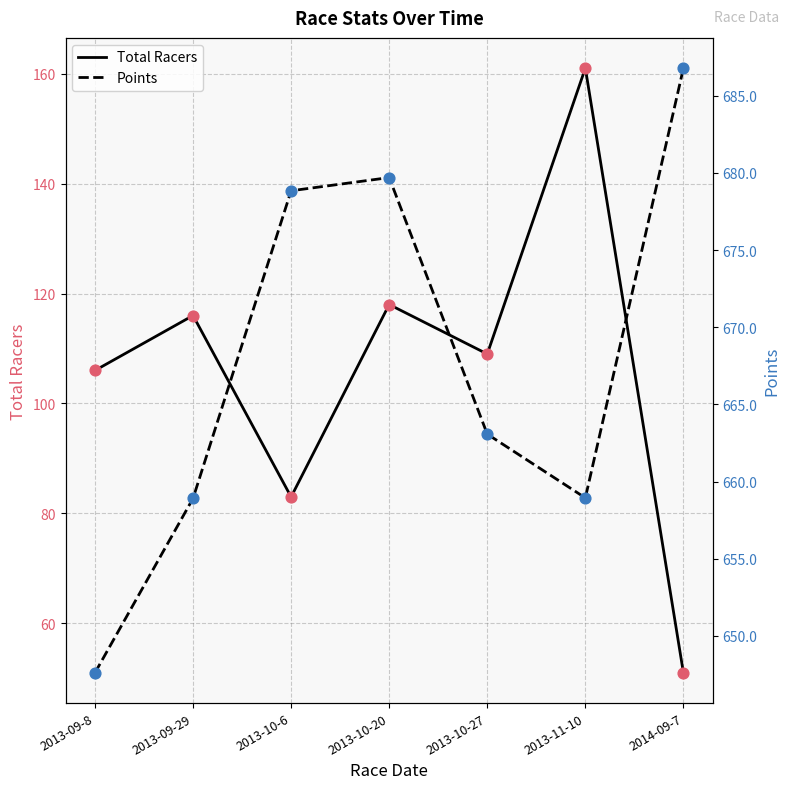

Is the value of Total Racers at 2013-11-10 greater than the value of Points at 2013-10-27?

No